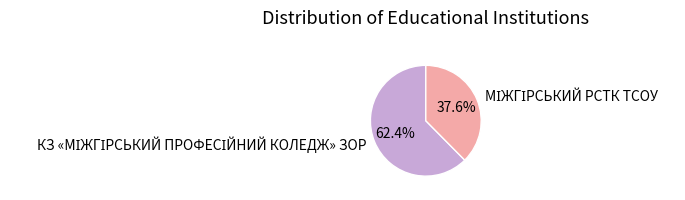

Count the number of slices in the pie.

2